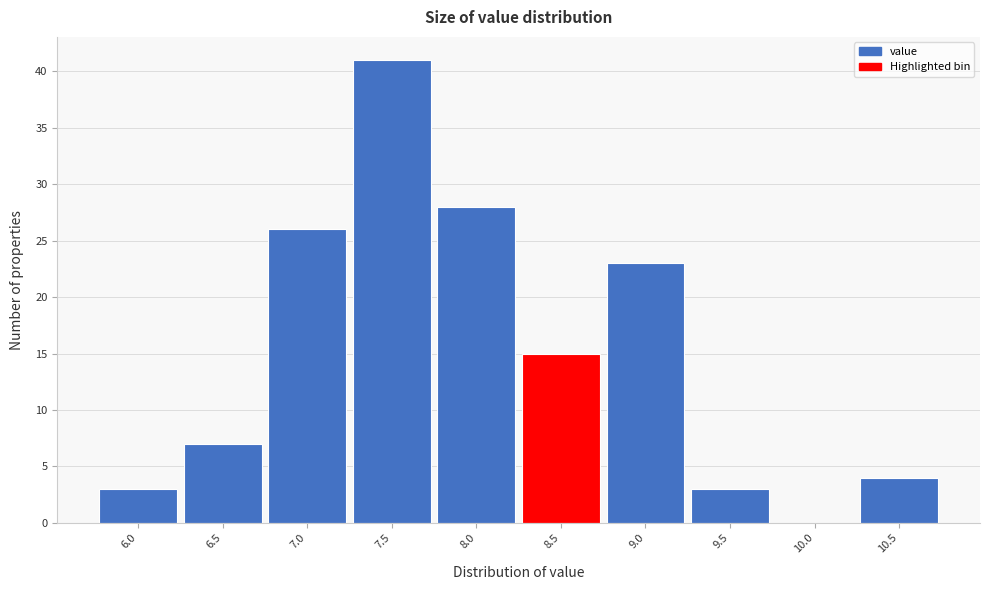

Reading left to right, list all the values displayed in this chart.

6.0=3	6.5=7	7.0=26	7.5=41	8.0=28	8.5=15	9.0=23	9.5=3	10.0=0	10.5=4